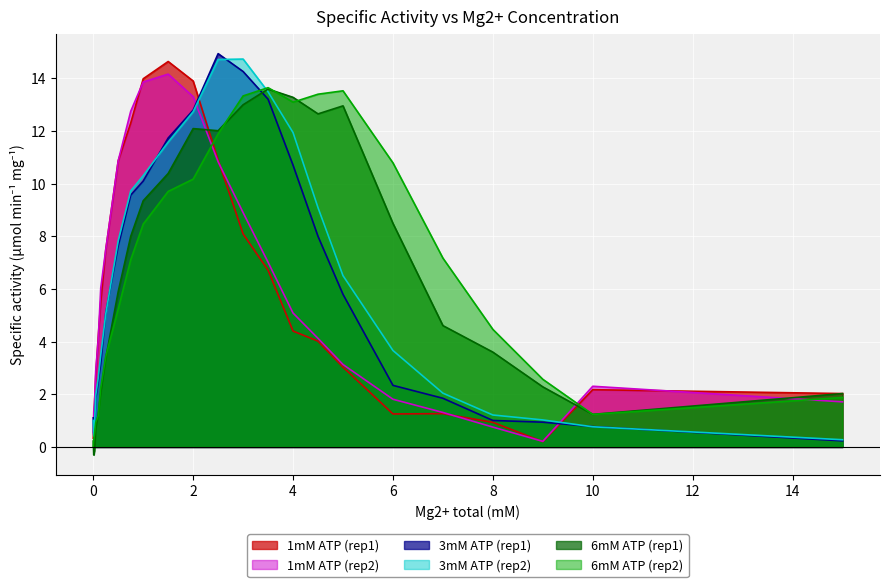

The value of 1mM ATP (rep1) at 0.1 is 2.7. True or false?

False